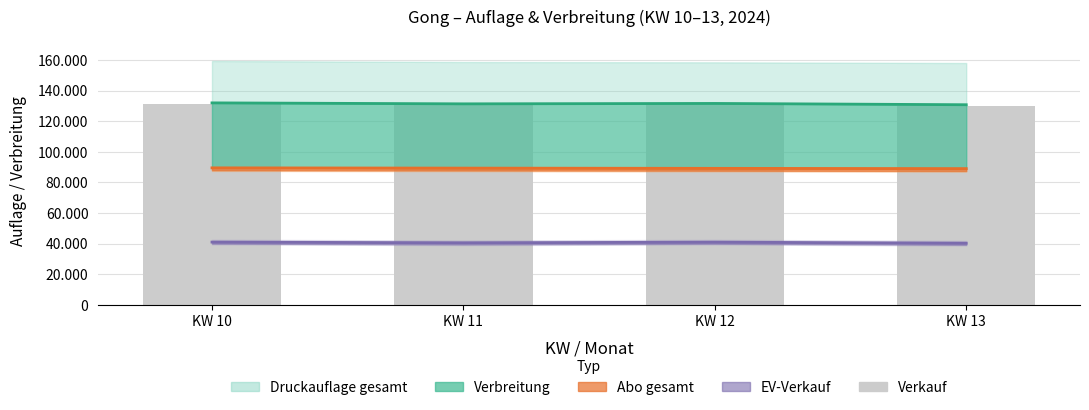

What is the average value of the Verkauf series?

130833